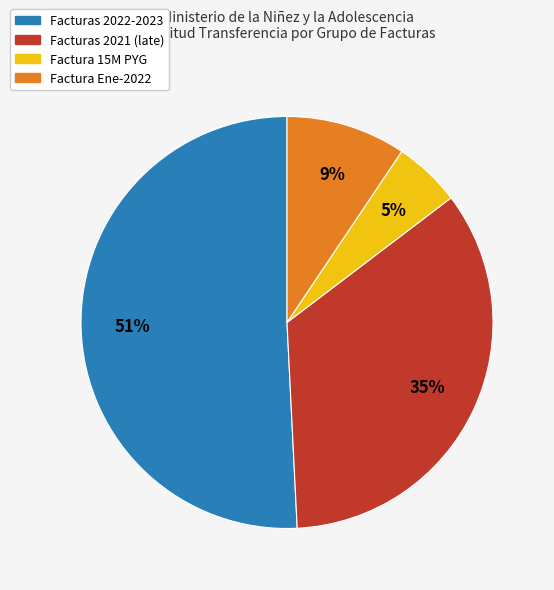

To the nearest percent, what is the average slice percentage?

25%